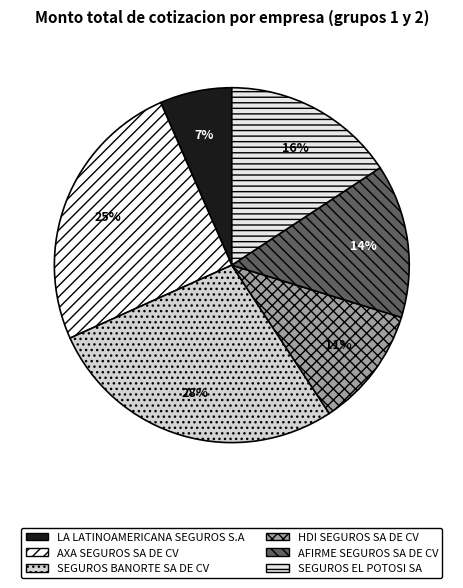

Count the number of slices in the pie.

6